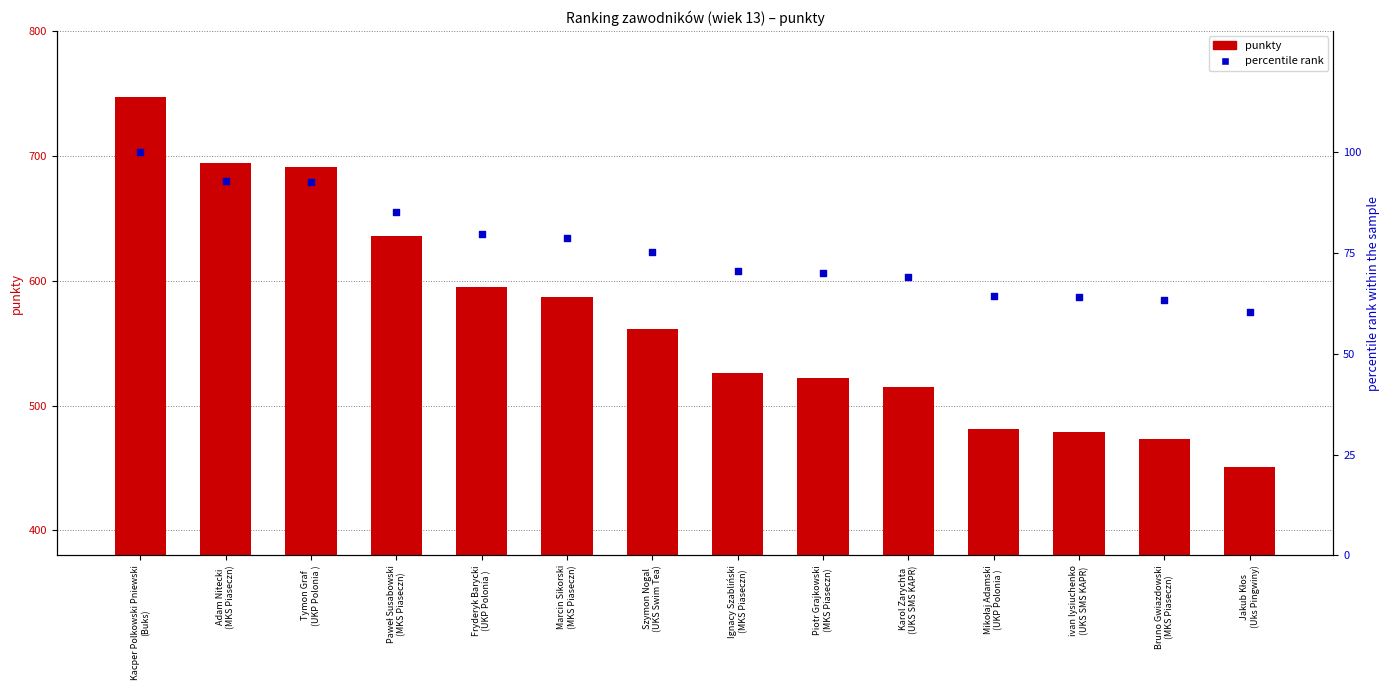

Which series has the largest total across all categories?

punkty